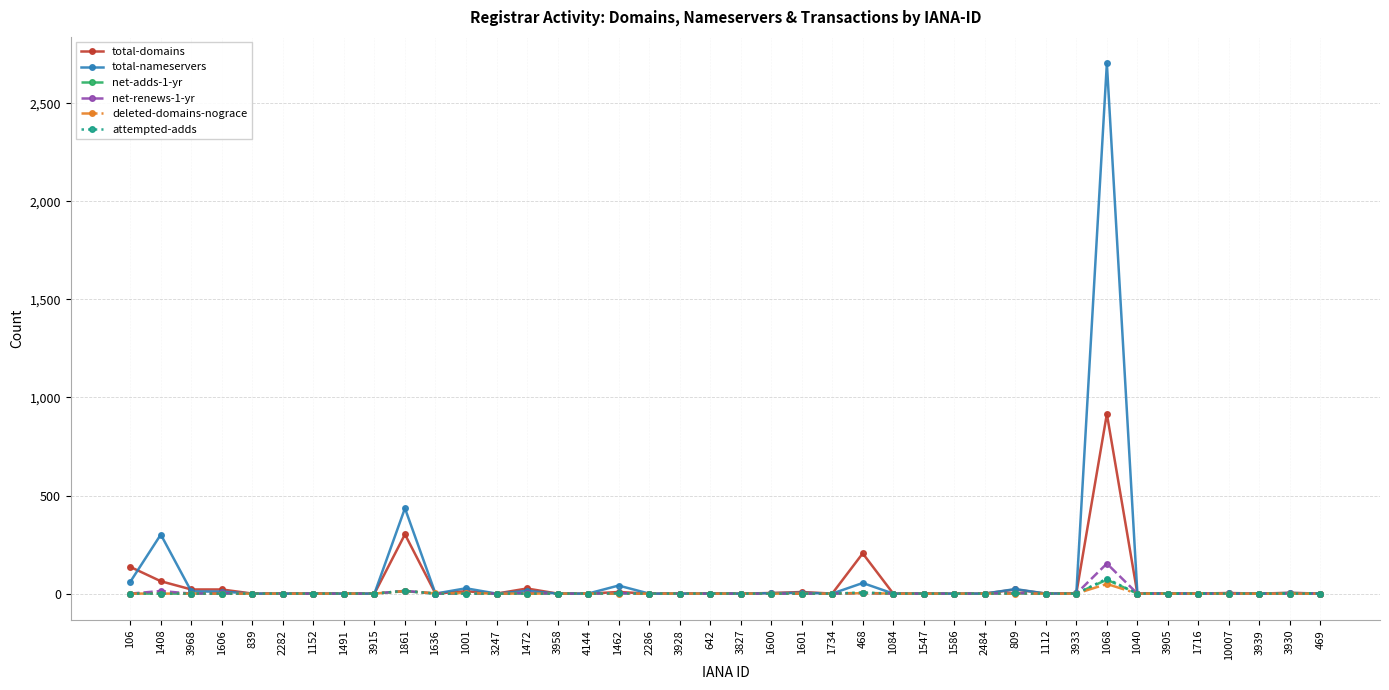

Which label corresponds to the largest value in the chart?

1068